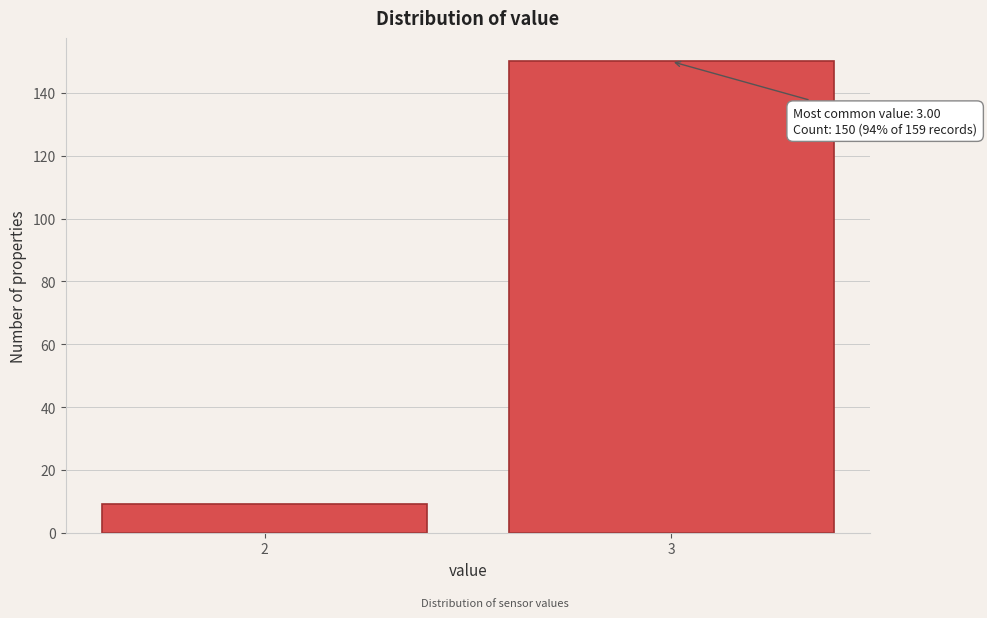

Reading left to right, list all the values displayed in this chart.

2=9	3=150